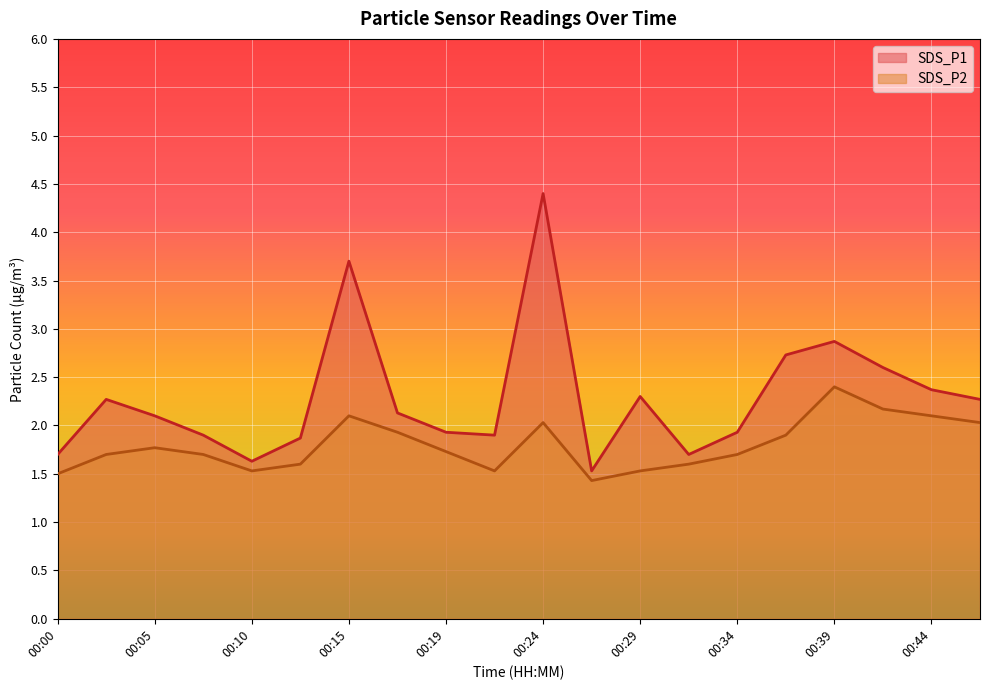

The value of SDS_P2 at 00:12 is 1.6. True or false?

True